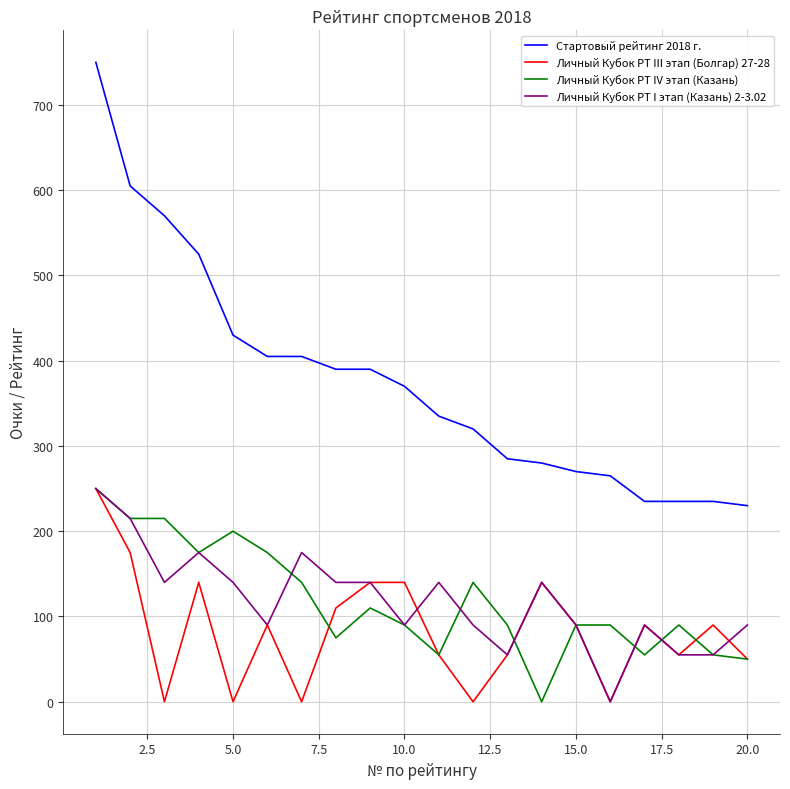

Which series has the largest range (max minus min)?

Стартовый рейтинг 2018 г.